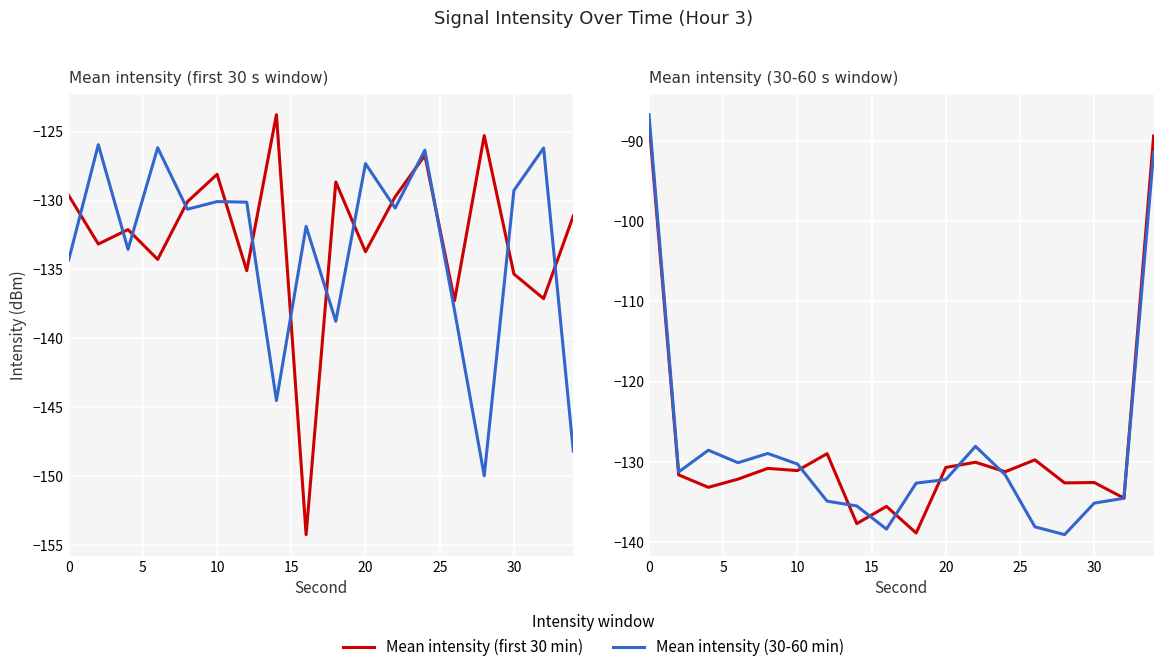

True or false: Mean intensity (30-60 min) has more than 1 interior local peaks.

True